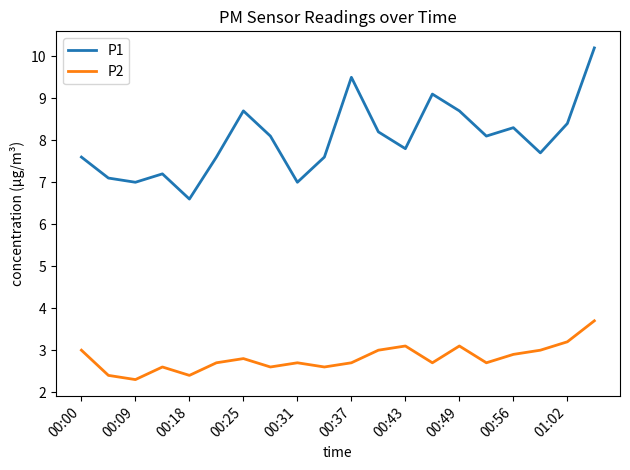

Is this an area chart (filled region under the line)?

No